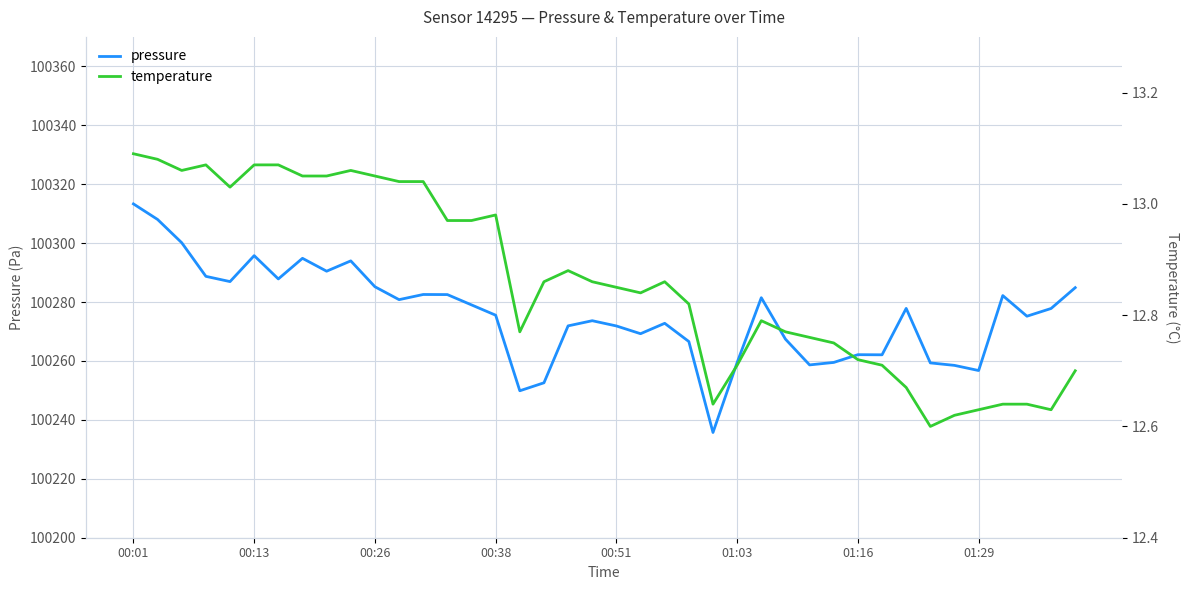

Which category has the highest value in the pressure series?

00:01